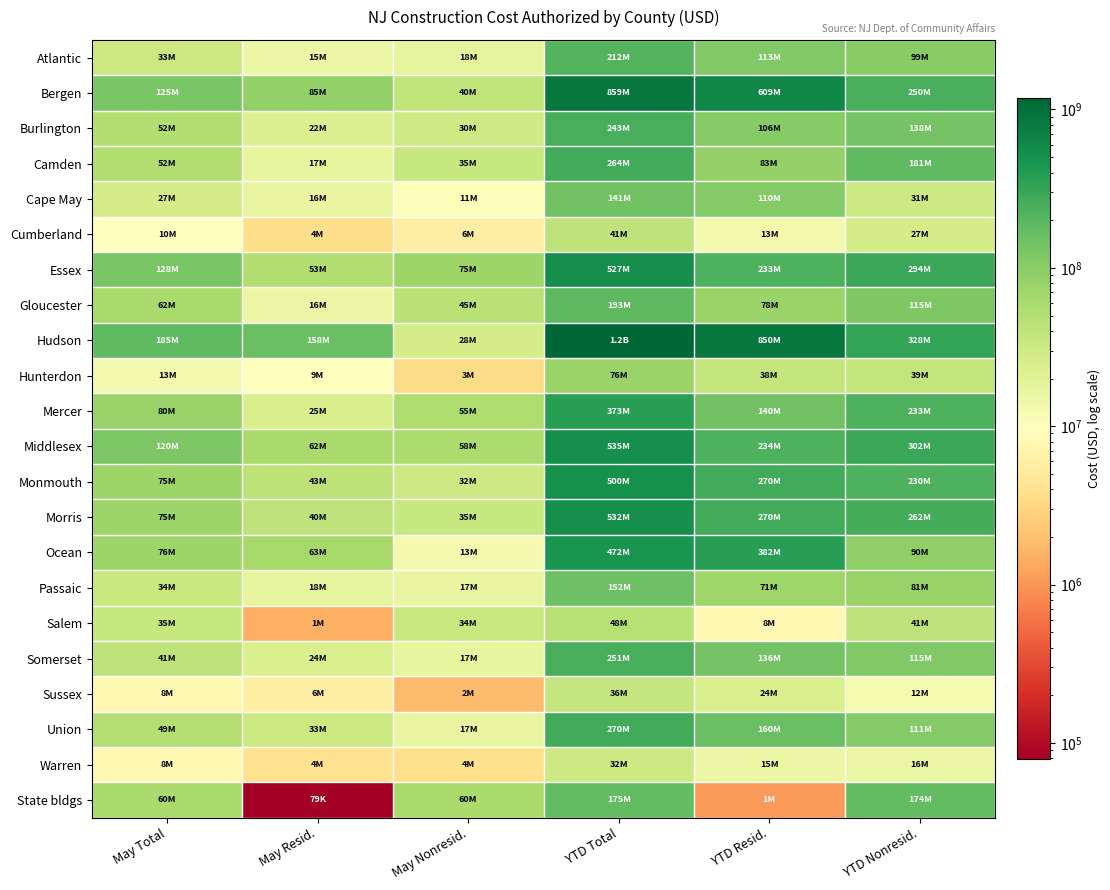

At which category is the sum across all series the highest?

YTD Total